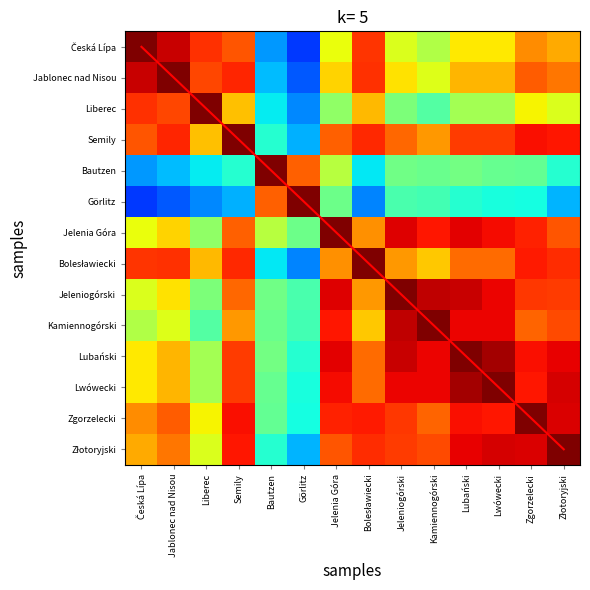

What is the spread (max minus min) of values at Semily?

2.7